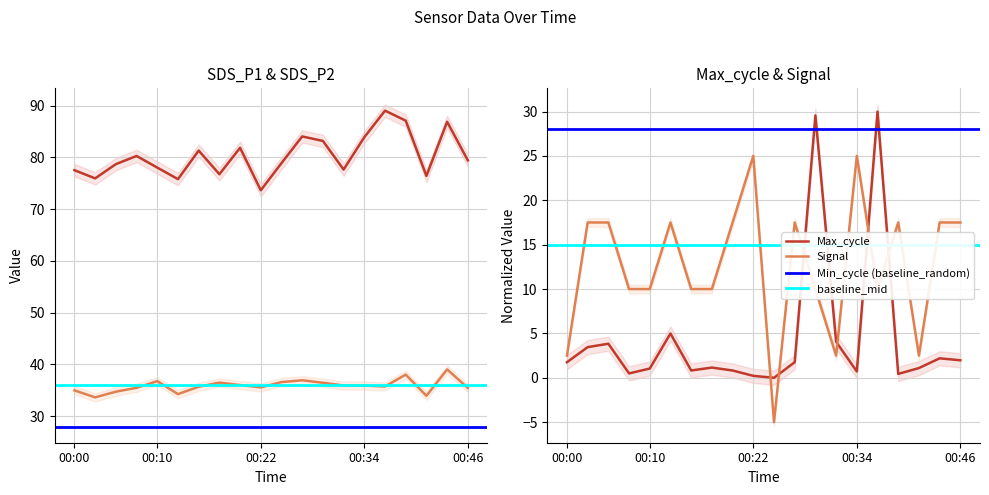

At which category does the chart reach its peak across all series?

2020/12/06 00:37:02